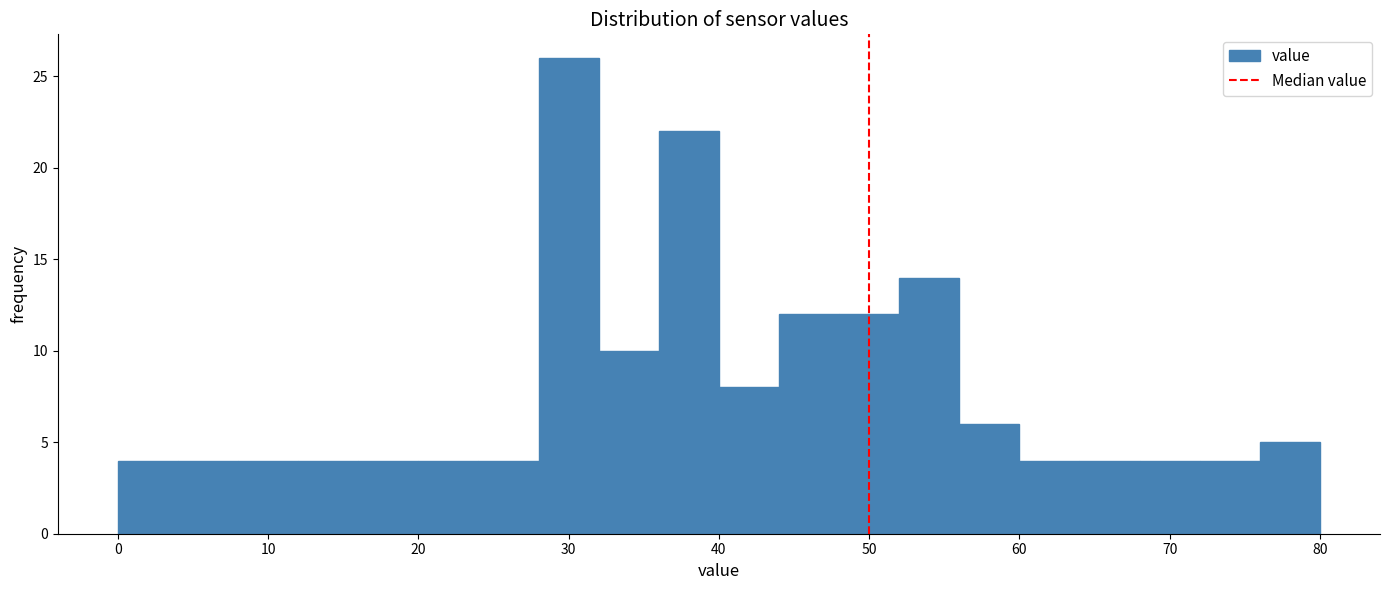

Reading left to right, list every bar in this chart as the range it spans on the x-axis followed by its height. The values are not printed on the chart, so give them approximately, as read against the axis.

0 to 4: 4
4 to 8: 4
8 to 12: 4
12 to 16: 4
16 to 20: 4
20 to 24: 4
24 to 28: 4
28 to 32: 26
32 to 36: 10
36 to 40: 22
40 to 44: 8
44 to 48: 12
48 to 52: 12
52 to 56: 14
56 to 60: 6
60 to 64: 4
64 to 68: 4
68 to 72: 4
72 to 76: 4
76 to 80: 5